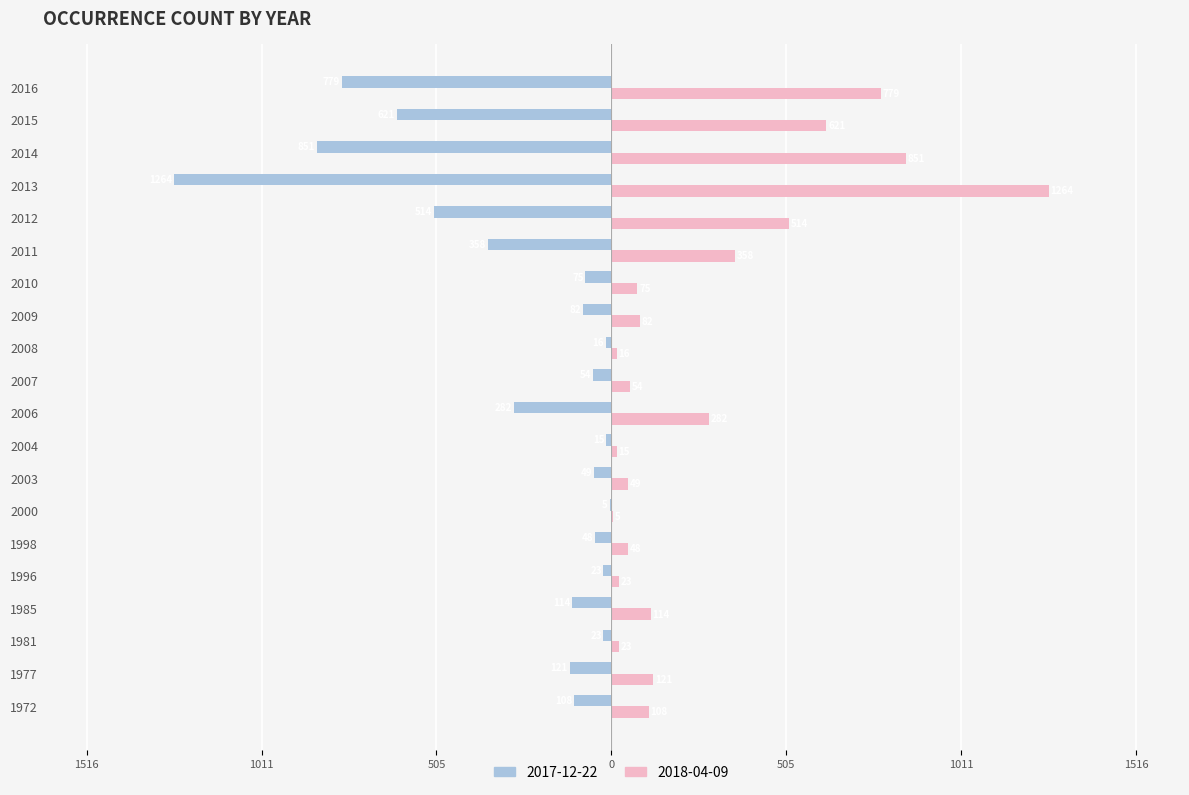

Rank the categories by 2017-12-22 value from lowest to highest.

2013, 2014, 2016, 2015, 2012, 2011, 2006, 1977, 1985, 1972, 2009, 2010, 2007, 2003, 1998, 1981, 1996, 2008, 2004, 2000